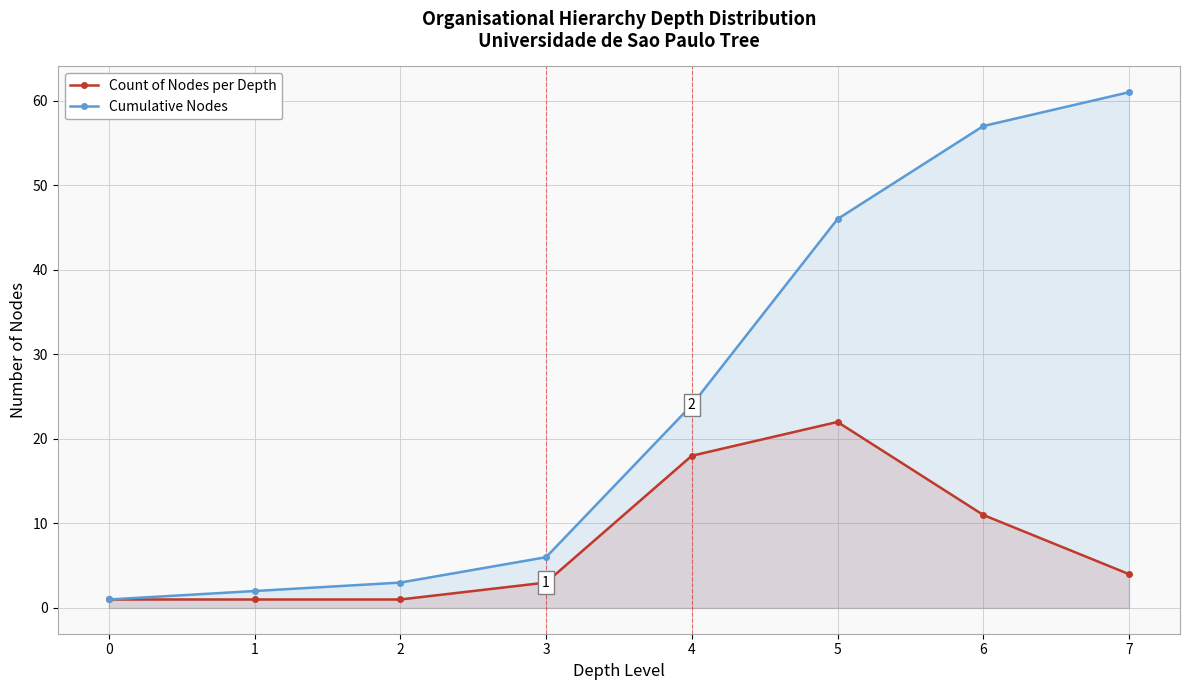

True or false: Count of Nodes per Depth and Cumulative Nodes intersect in this chart.

False